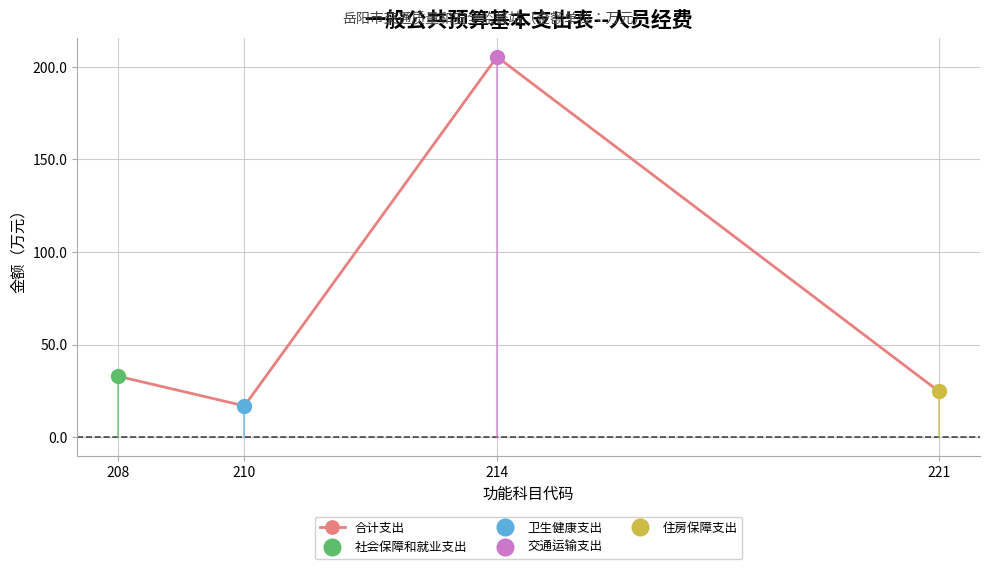

How many categories are shown in the chart?

4